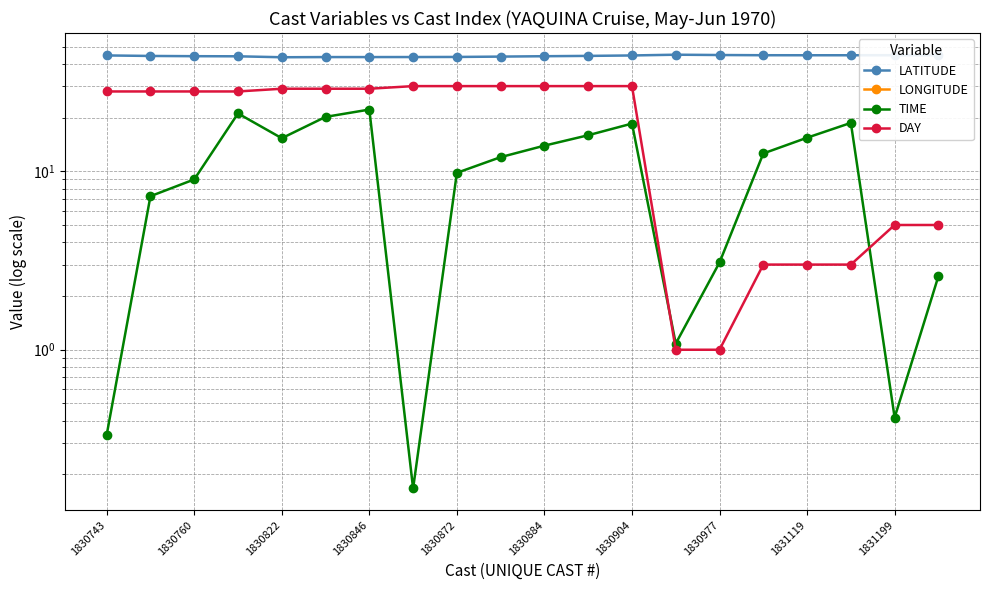

How many data points in DAY are above 28?

9